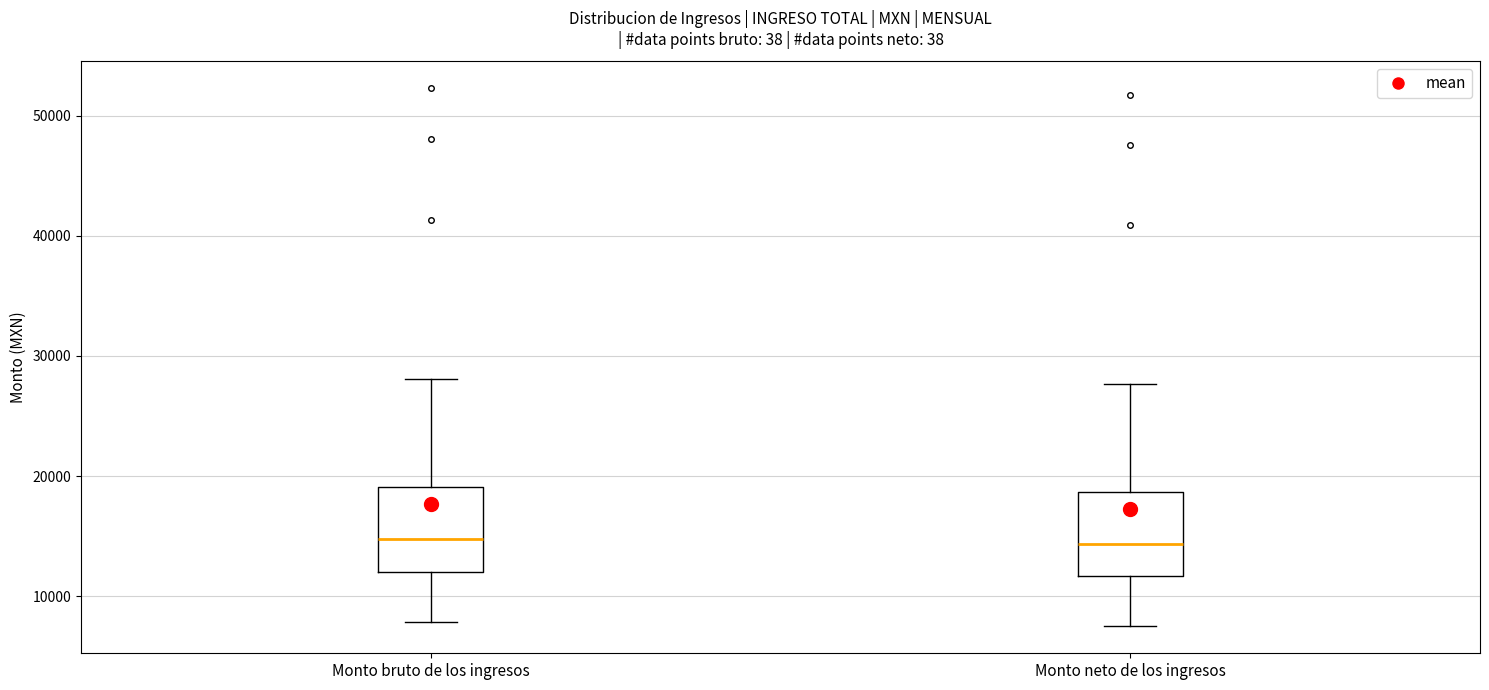

Where does the median line of the box for Monto neto de los ingresos sit on the y-axis? The values are not printed on the chart, so give them approximately, as read against the axis.

14000